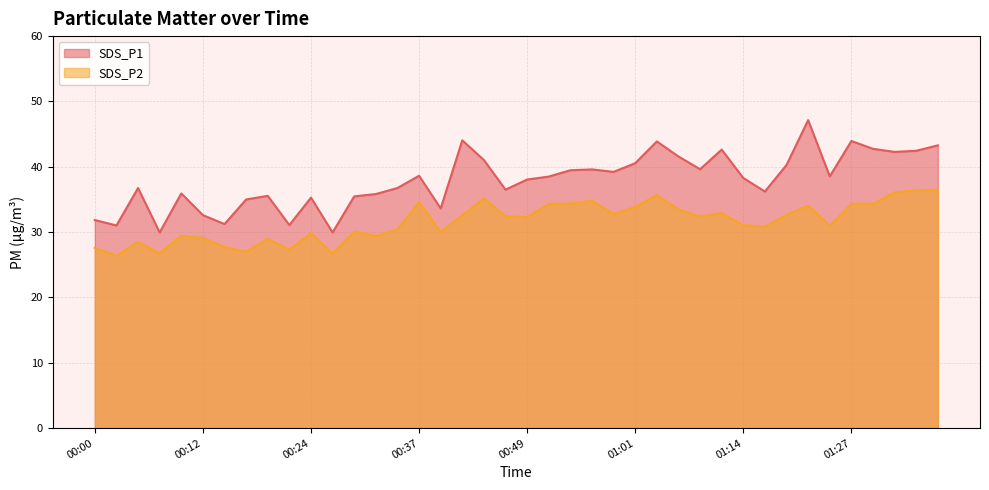

Where is SDS_P2 nearest to the value 31?

01:24